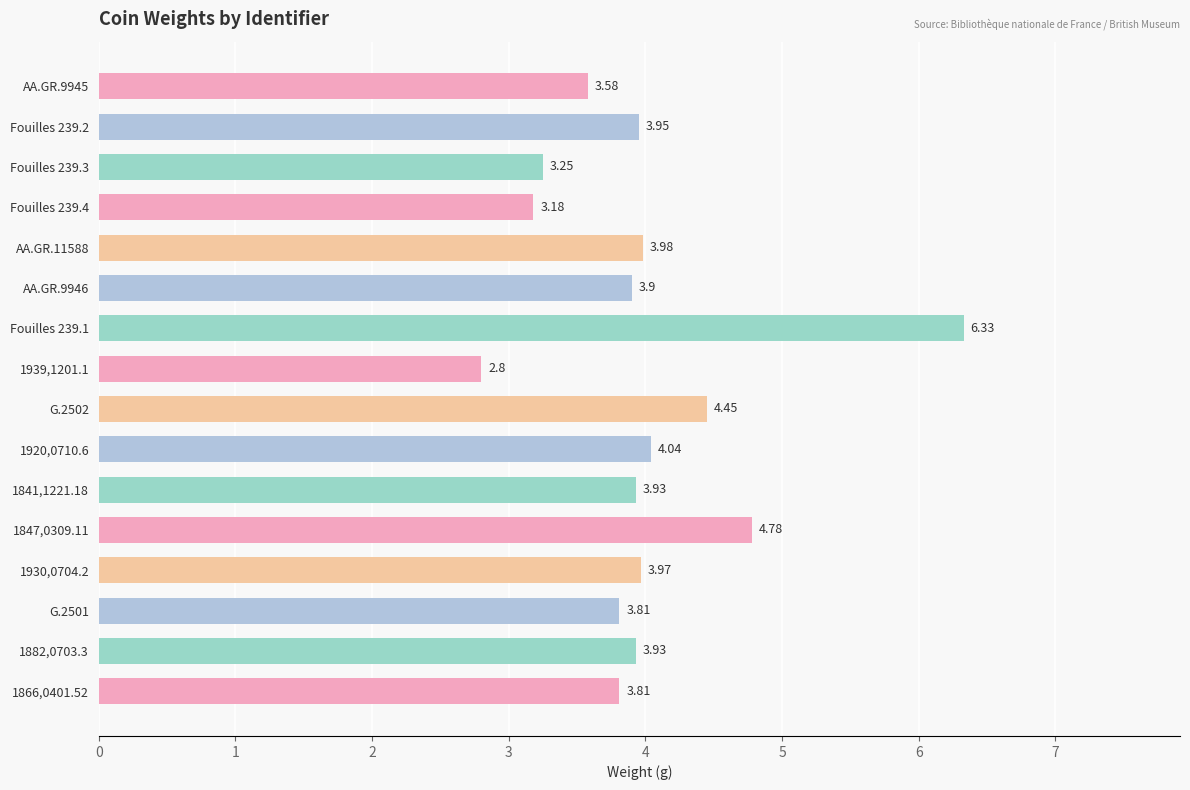

At which category does the chart reach its peak across all series?

Fouilles 239.1